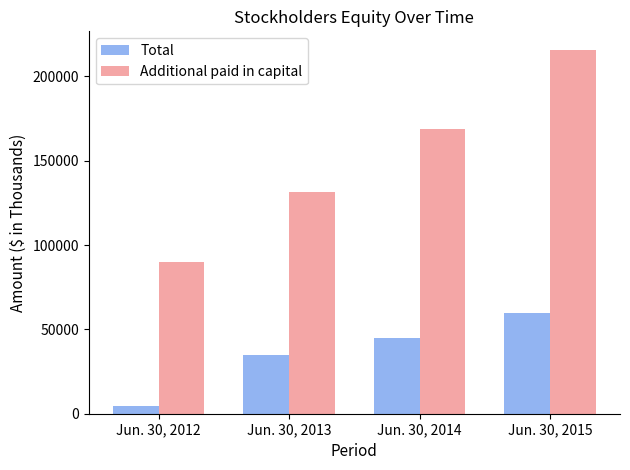

What are all the series names shown in the legend?

Total, Additional paid in capital